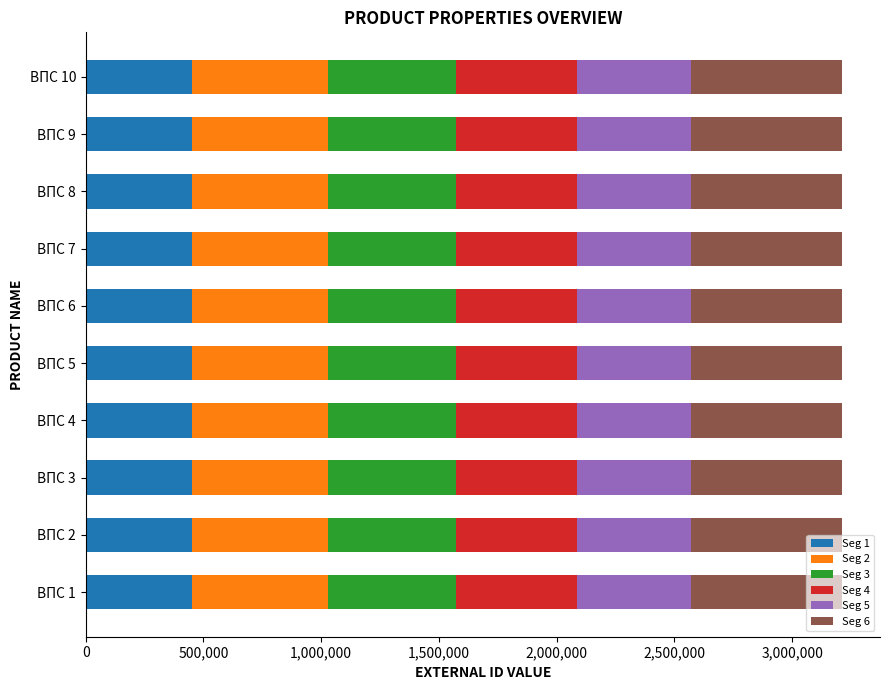

What is the total value across all series at ВПС 2?

3212725.0